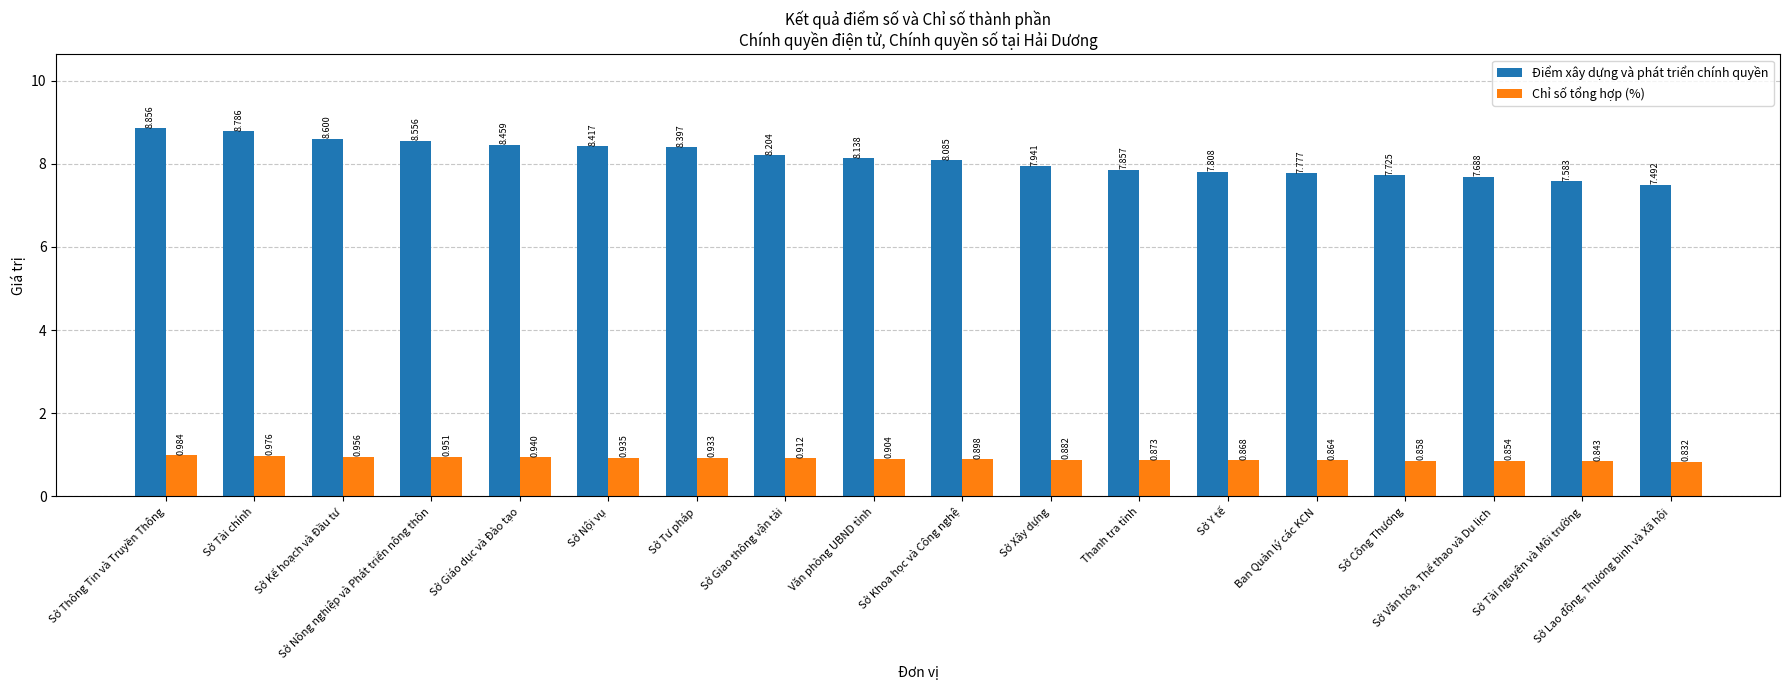

What is the value of the Điểm xây dựng và phát triển chính quyền bar at the 9th from the left?

8.1